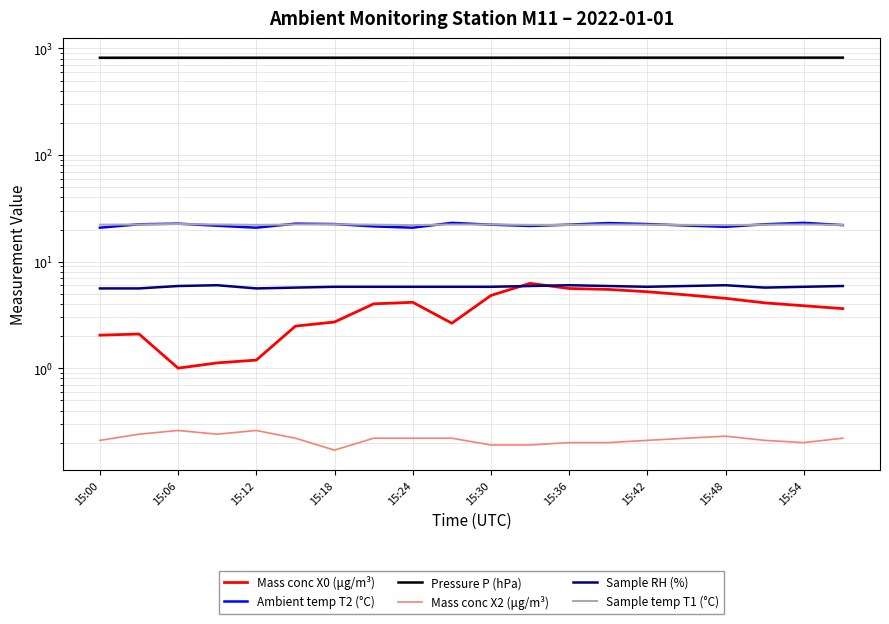

What is the sum of all Ambient temp T2 (°C) values?

440.9